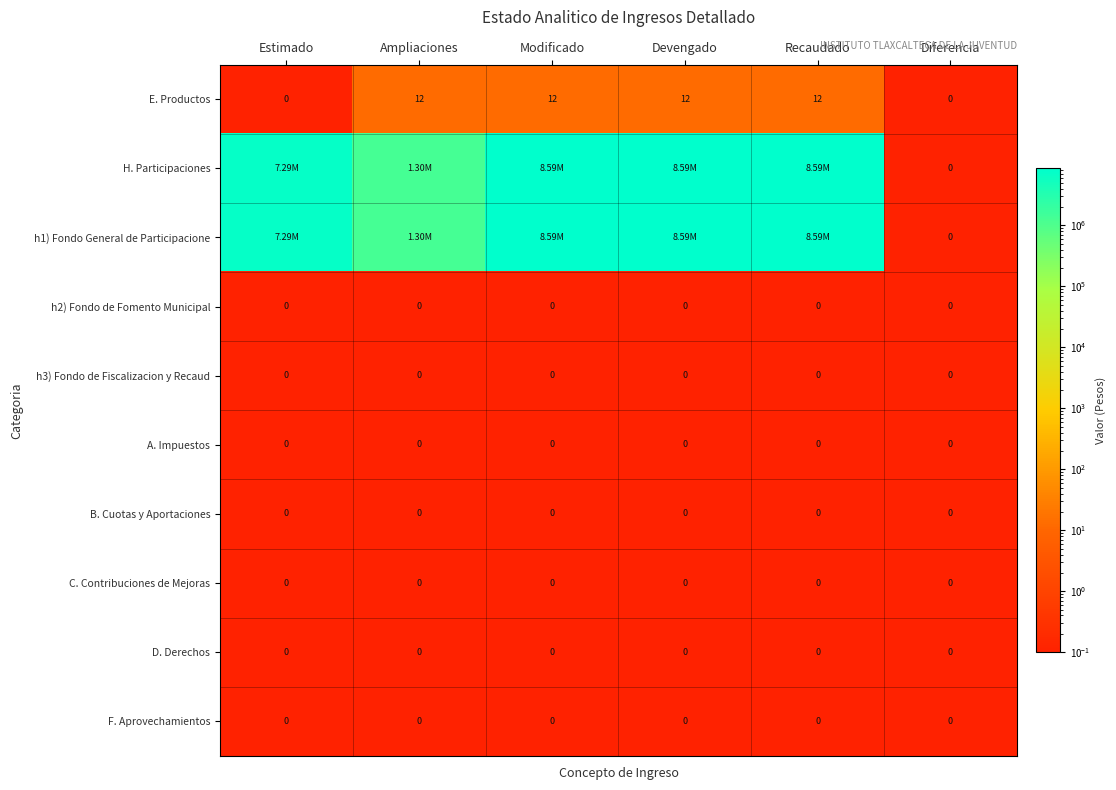

Which series changed the most between Ampliaciones and Modificado?

H. Participaciones